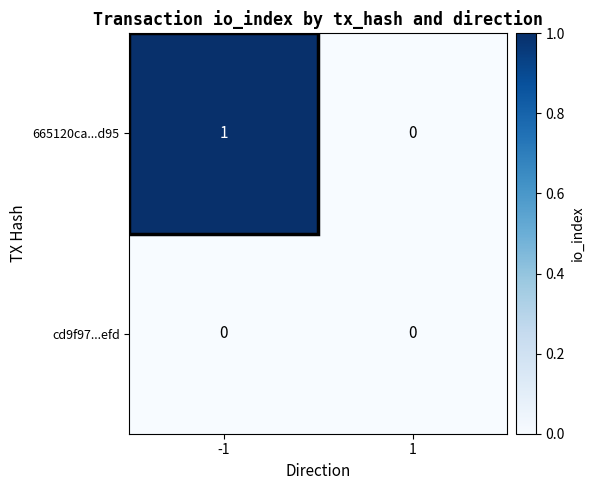

At which category is the sum across all series the highest?

-1